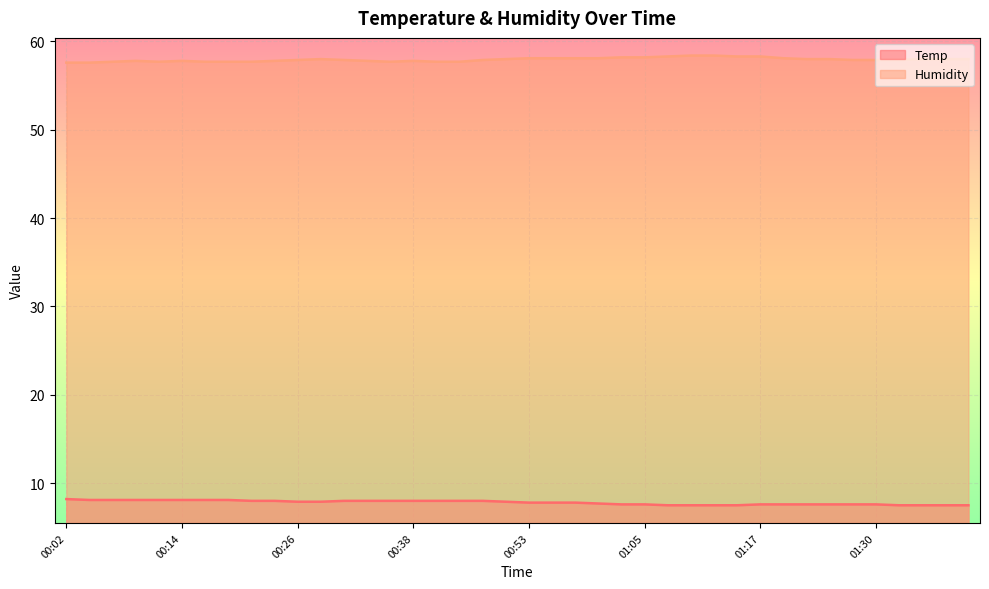

True or false: Temp and Humidity intersect in this chart.

False